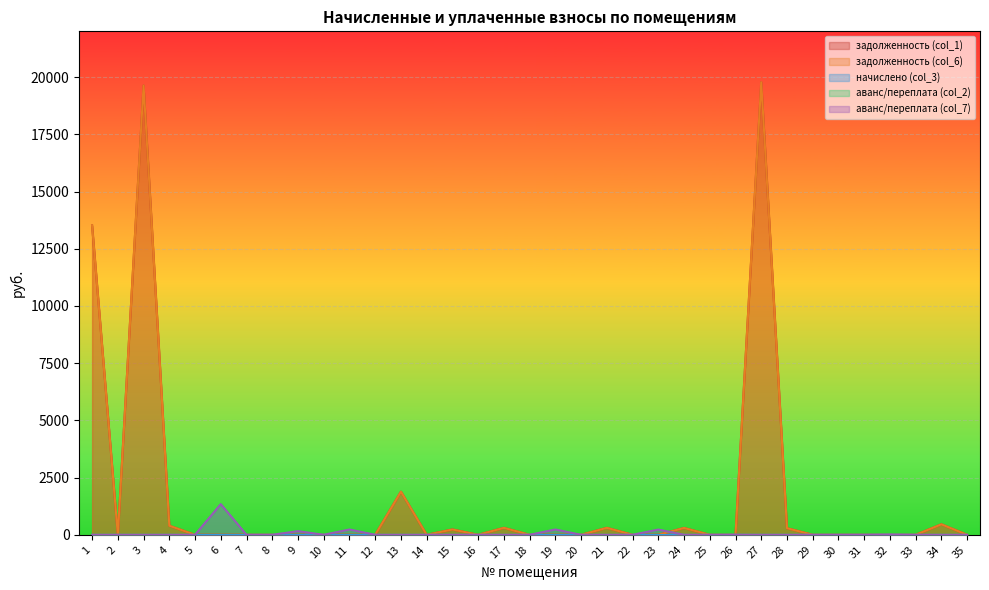

What is the value of the задолженность (col_6) point at the 3rd from the left?

19633.3